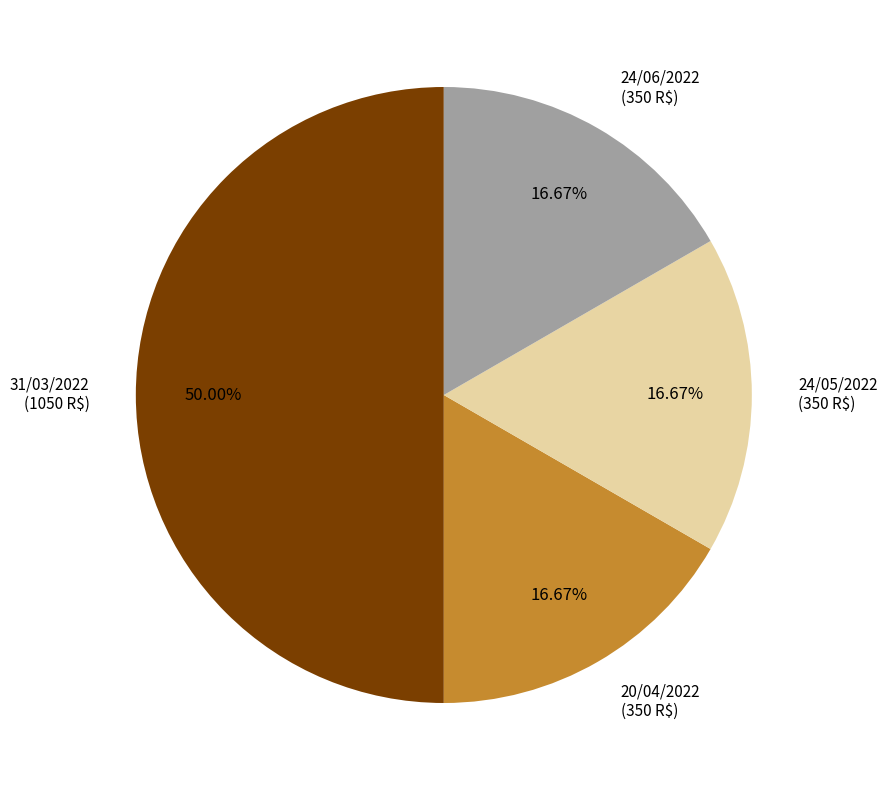

Which slice is the smallest?

20/04/2022